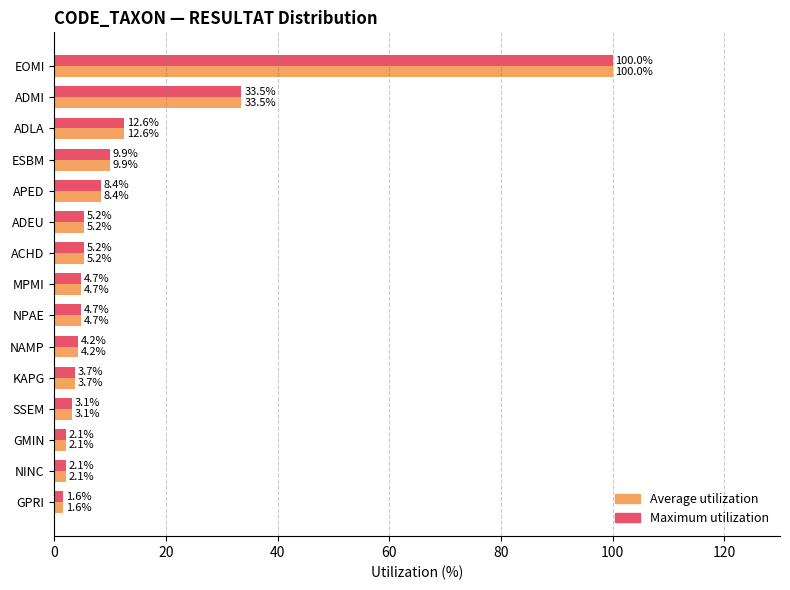

At how many categories does at least one series exceed 2?

14